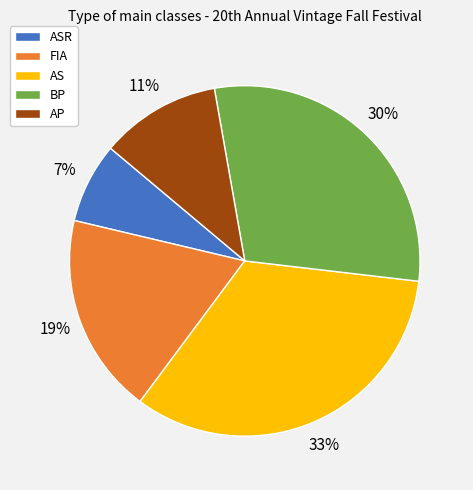

Approximately how many times larger is the value at AP compared to FIA?

0.6